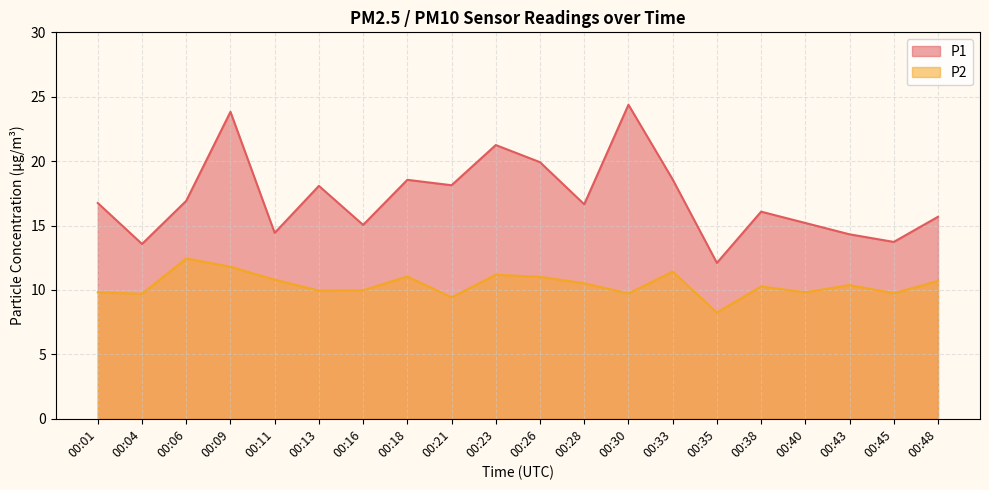

True or false: P2 and P1 intersect in this chart.

False